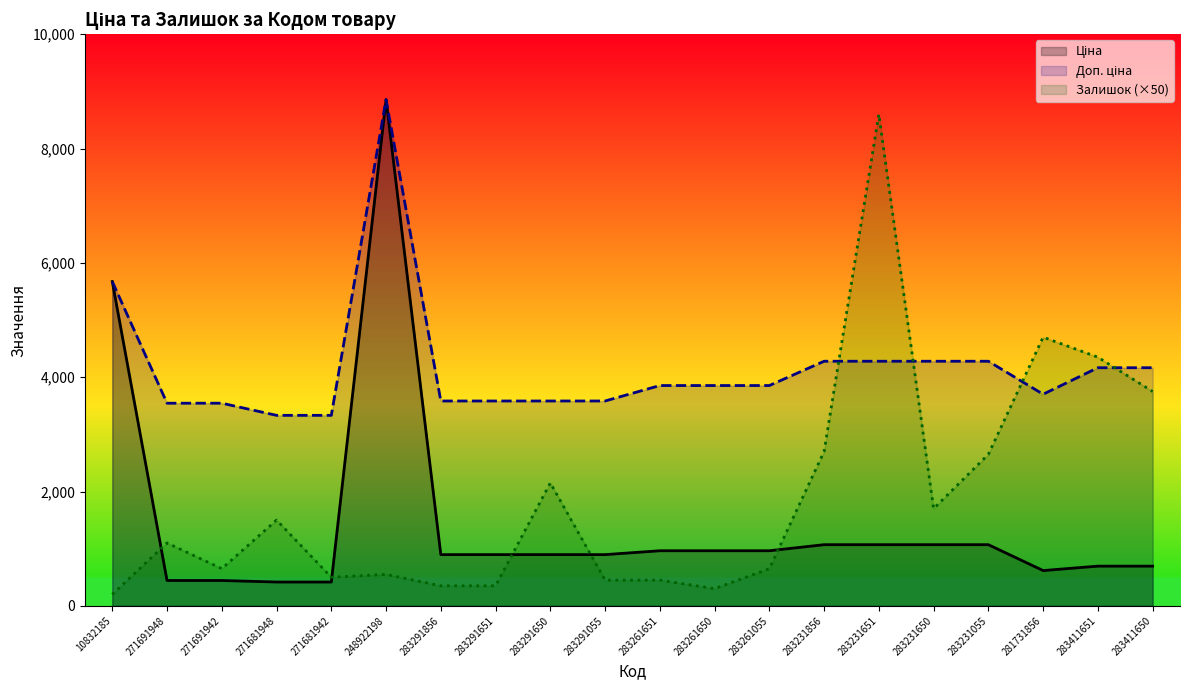

How many interior local peaks does the Доп. ціна series have?

1